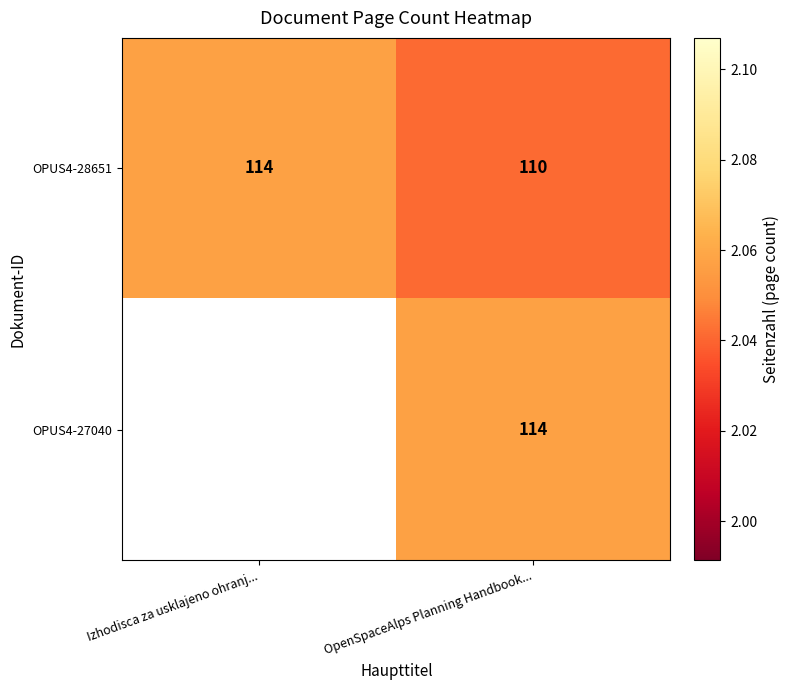

At how many categories does at least one series exceed 2?

2